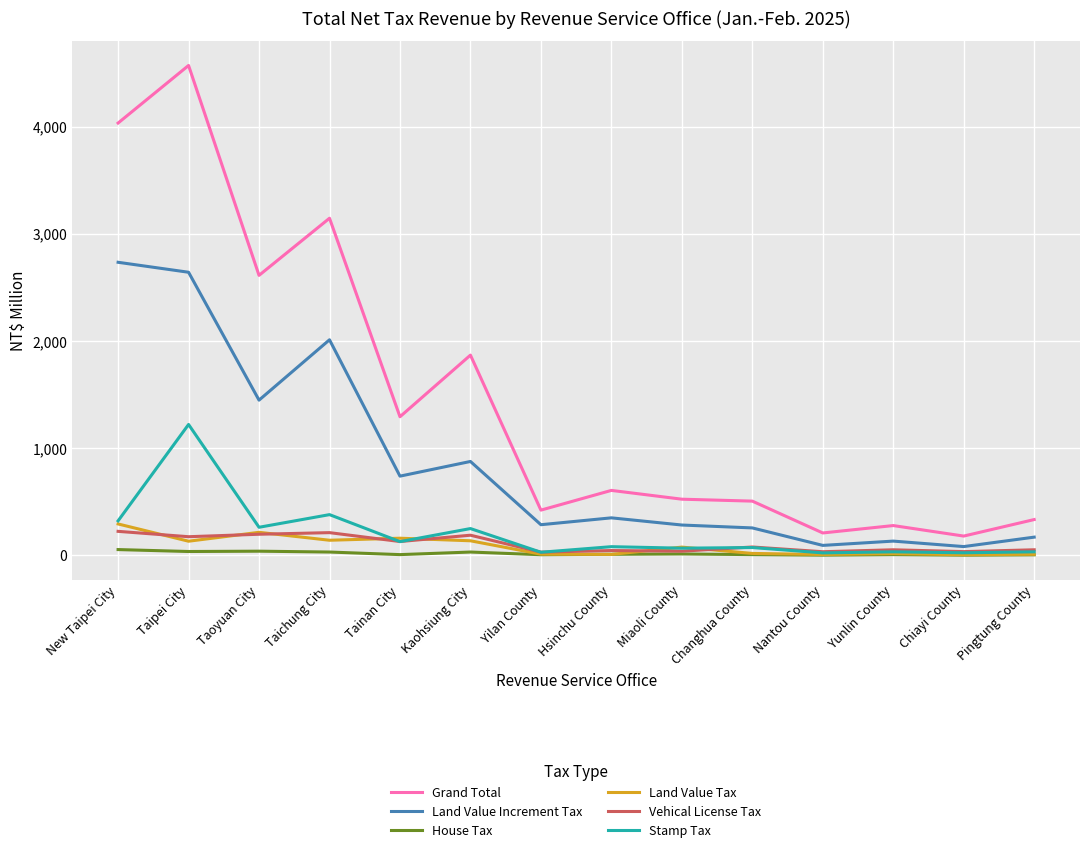

Which series has the largest range (max minus min)?

Grand Total